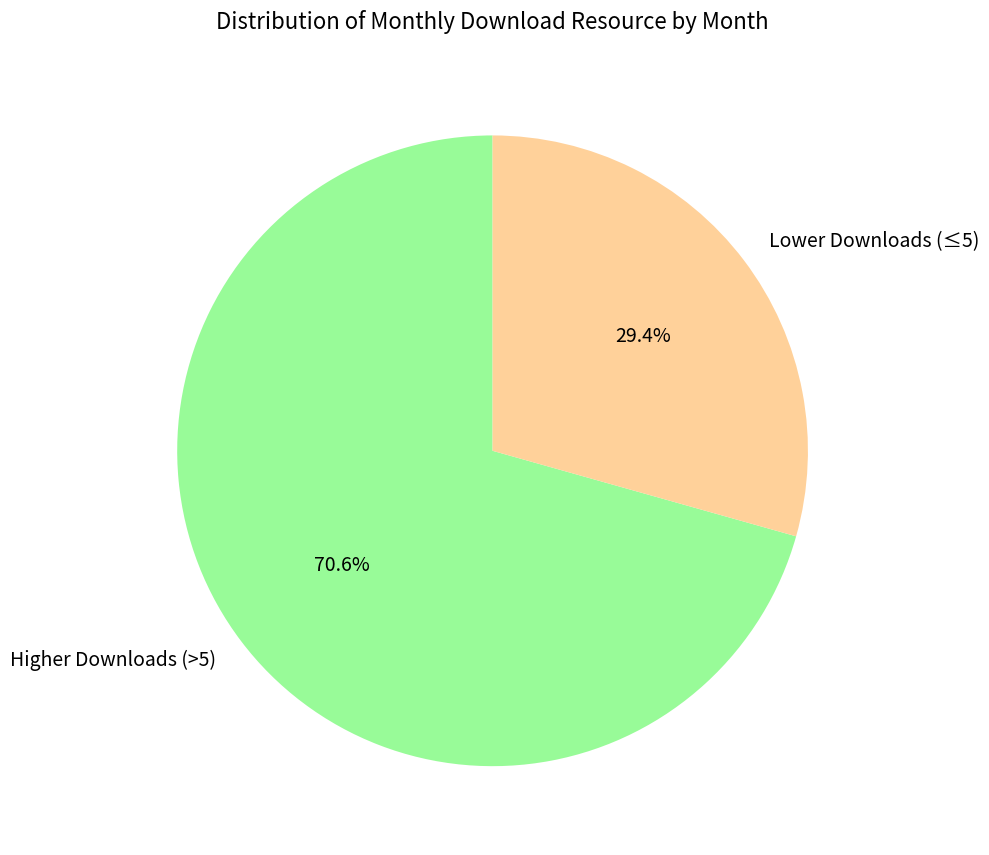

What percentage is NOT represented by Higher Downloads (>5)?

29.4%